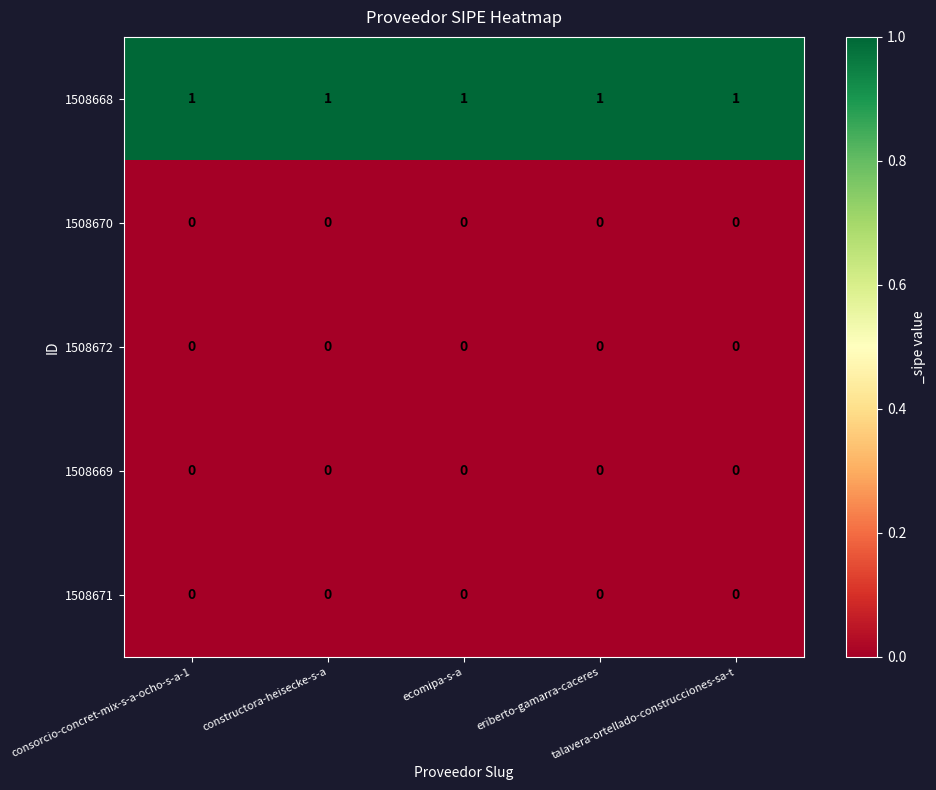

At how many categories does at least one series exceed 0?

5